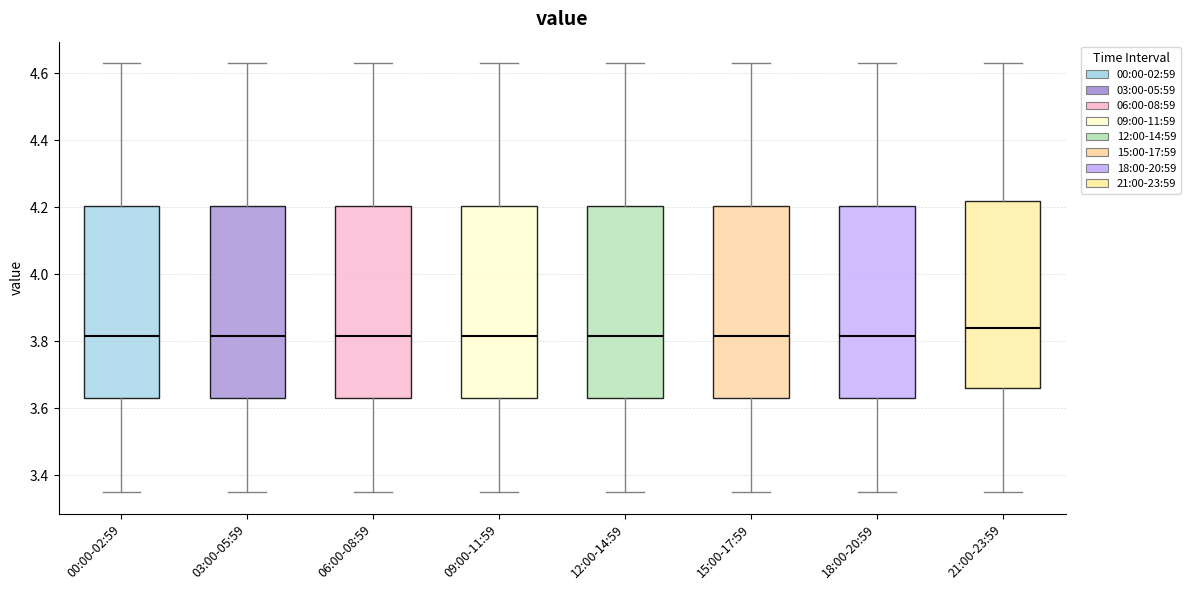

Where does the lower whisker of the box for 06:00-08:59 end on the y-axis? The values are not printed on the chart, so give them approximately, as read against the axis.

3.36